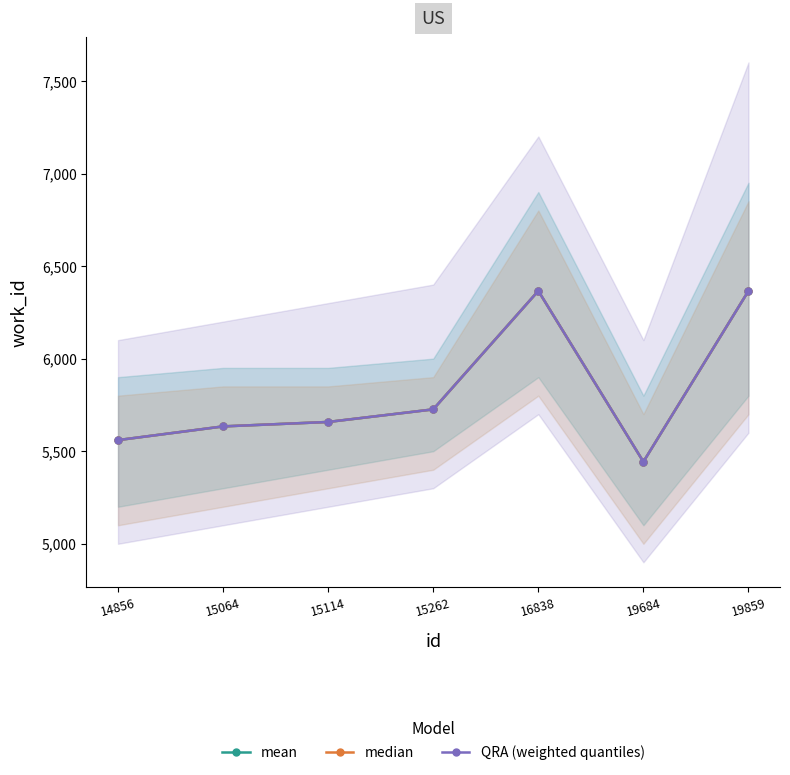

What is the average value of the mean series?

5822